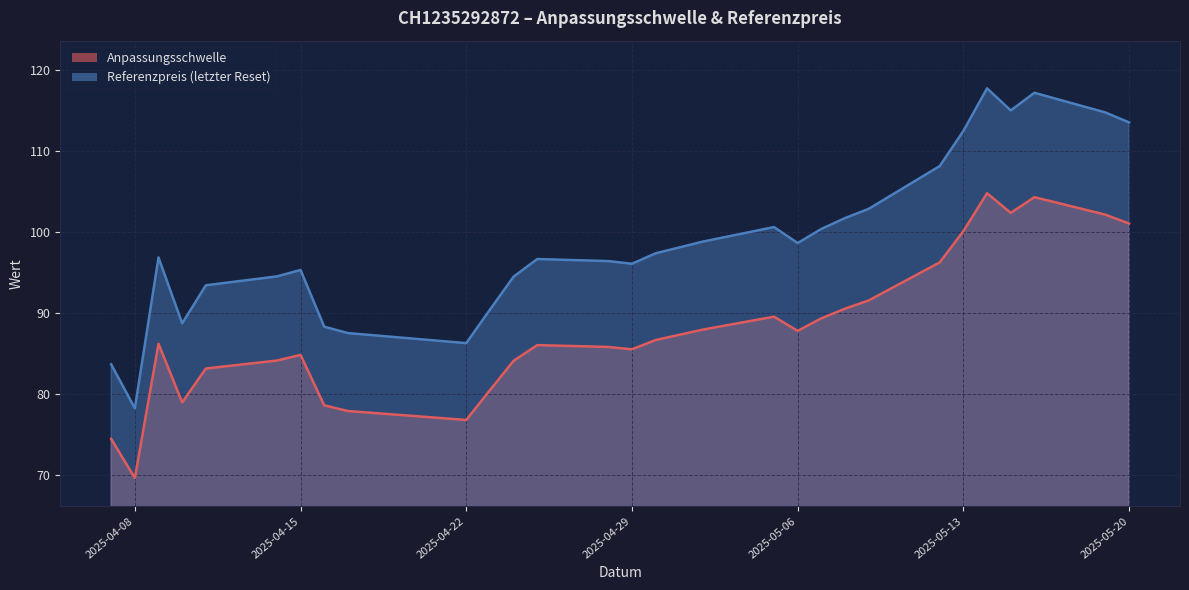

How many interior local valleys does the Anpassungsschwelle series have?

6